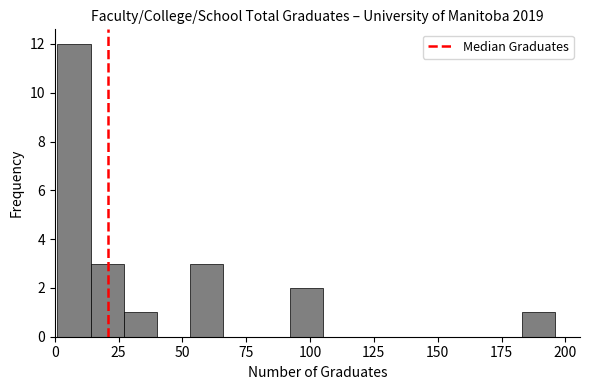

Around what value on the x-axis is the tallest bar? Give the approximate position of its centre, as read against the axis.

10